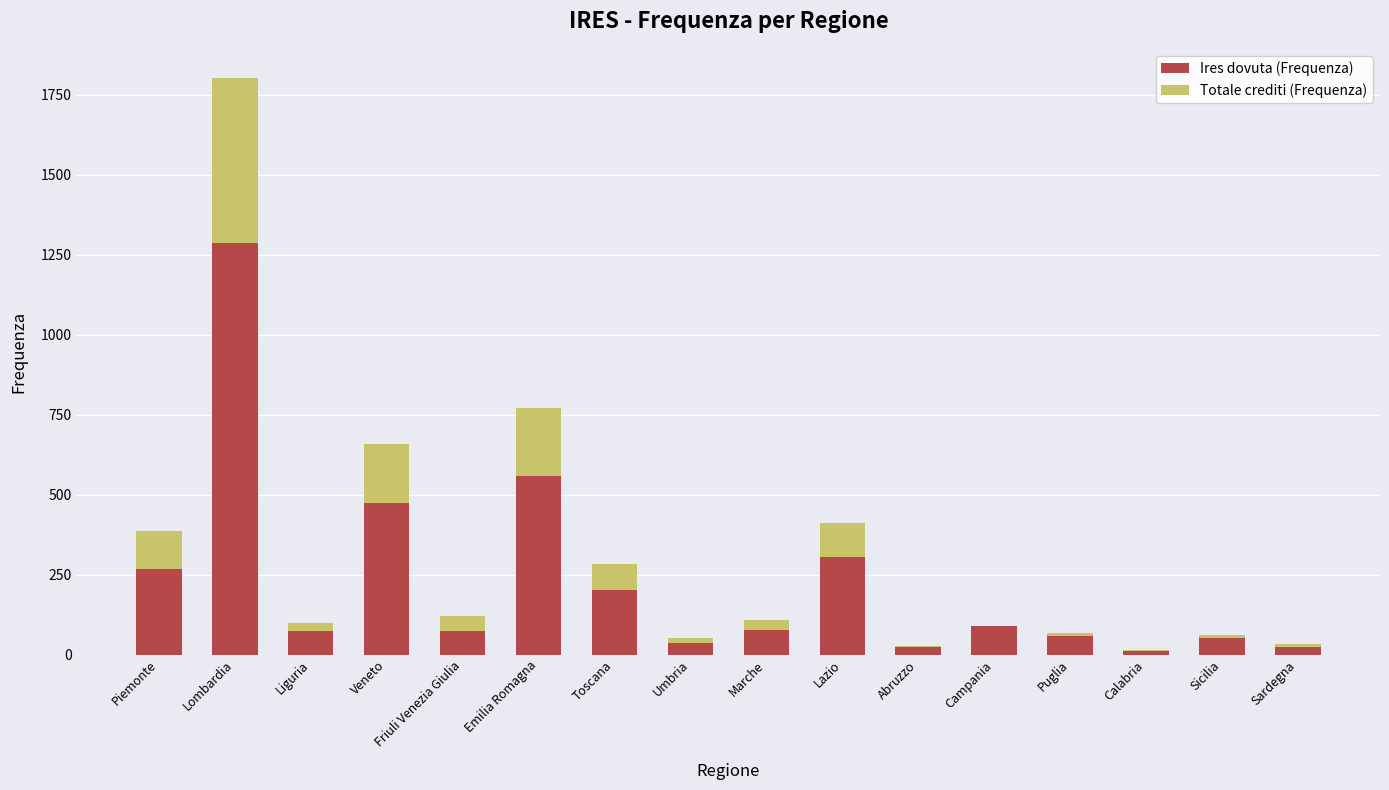

Reading left to right, extract all data points from this chart.

Totale crediti (Frequenza): 386	1804	98	657	120	772	283	53	109	410	28	90	67	14	62	33
Ires dovuta (Frequenza): 266	1286	73	474	75	557	203	36	78	305	23	90	57	11	52	25